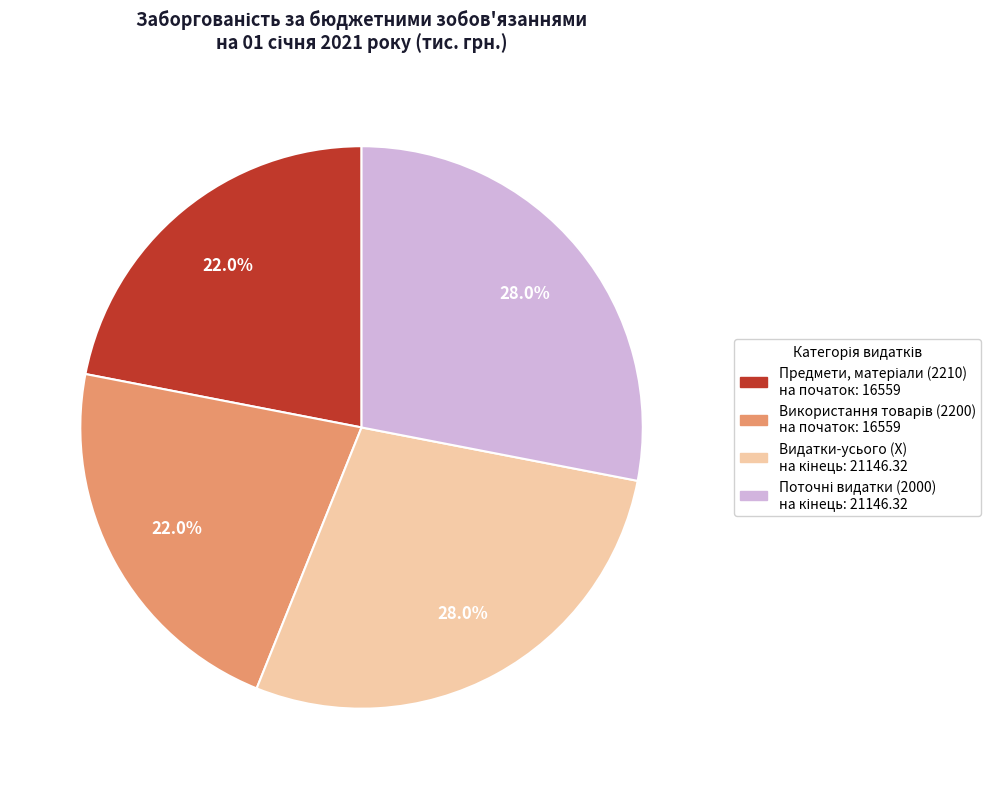

How many slices are in this pie chart?

4